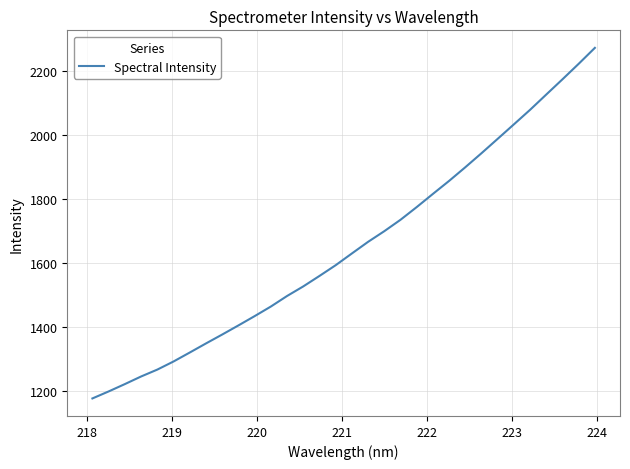

What is the difference between the maximum and minimum values?

1094.7